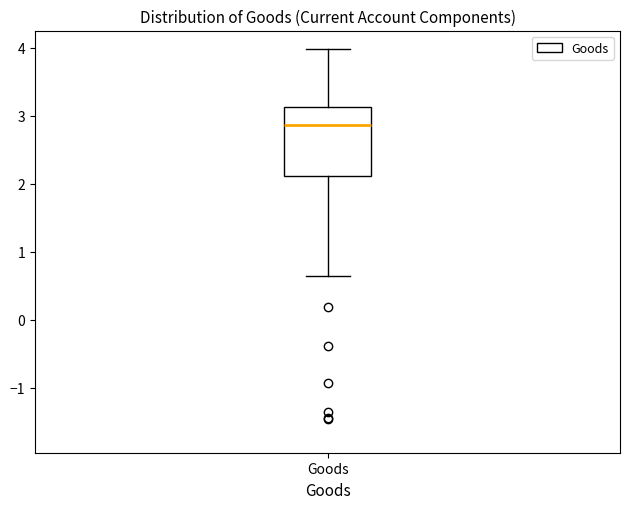

Transcribe this box plot: give where the median line is, the range the box spans, and where the two whiskers end, as read against the y-axis. The values are not printed on the chart, so give them approximately, as read against the axis.

median 2.9, box 2.1 to 3.1, whiskers 0.6 to 4.0